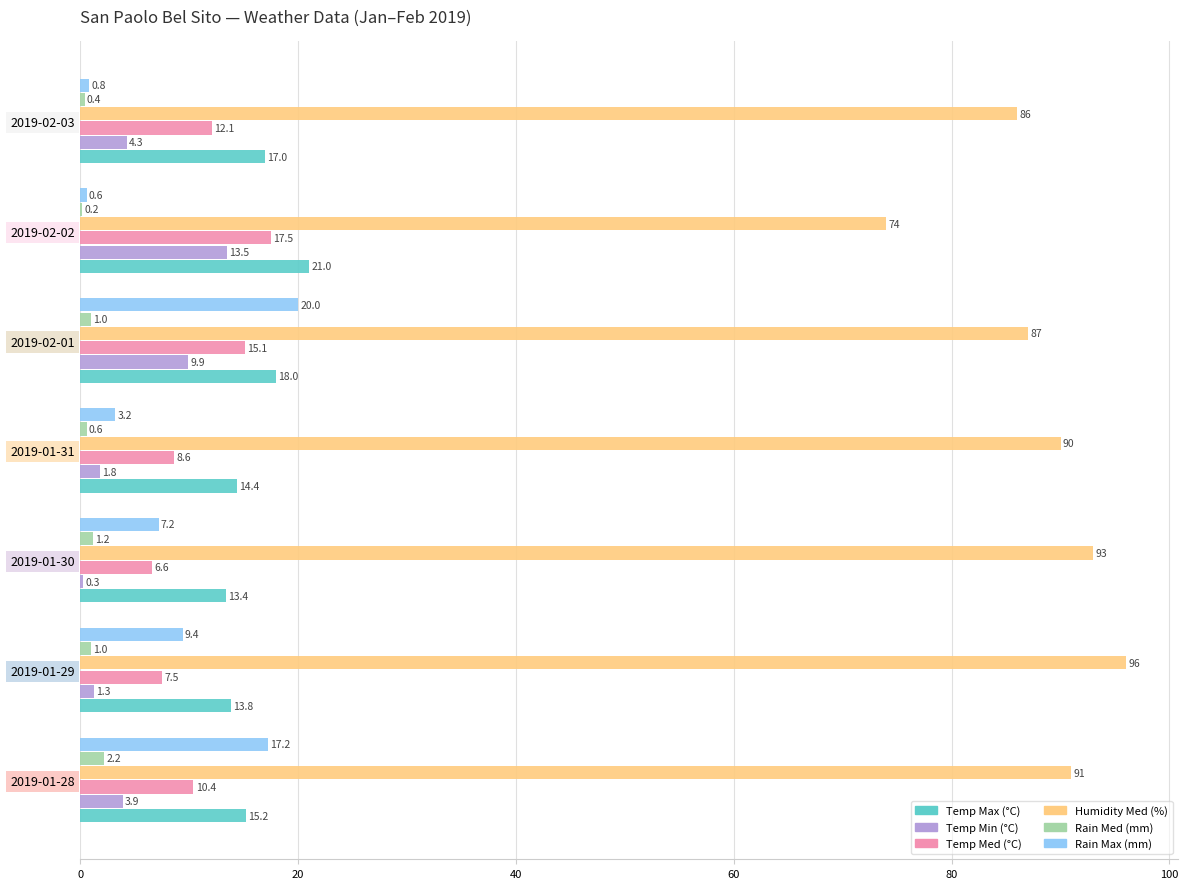

What are all the series names shown in the legend?

Temp Max (°C), Temp Min (°C), Temp Med (°C), Humidity Med (%), Rain Med (mm), Rain Max (mm)